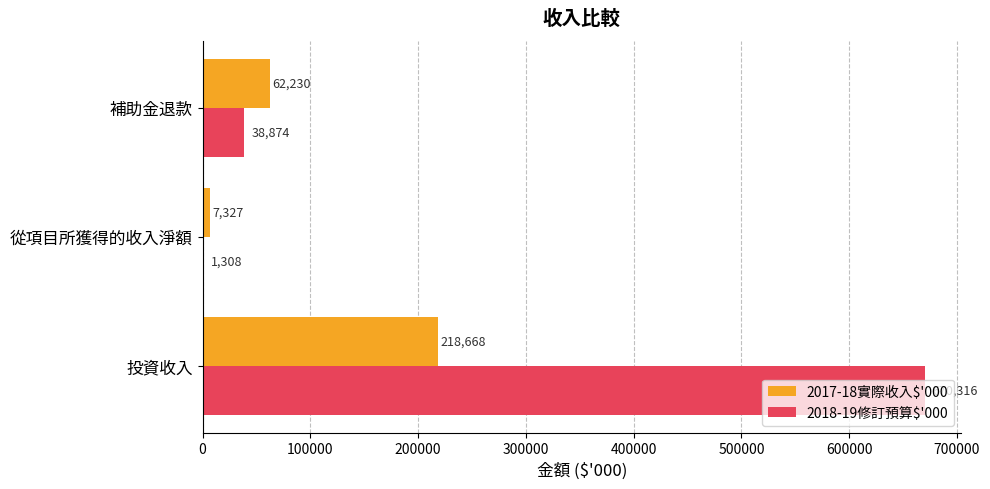

True or false: 2018-19修訂預算$'000 has a value of 158108 at 投資收入.

False